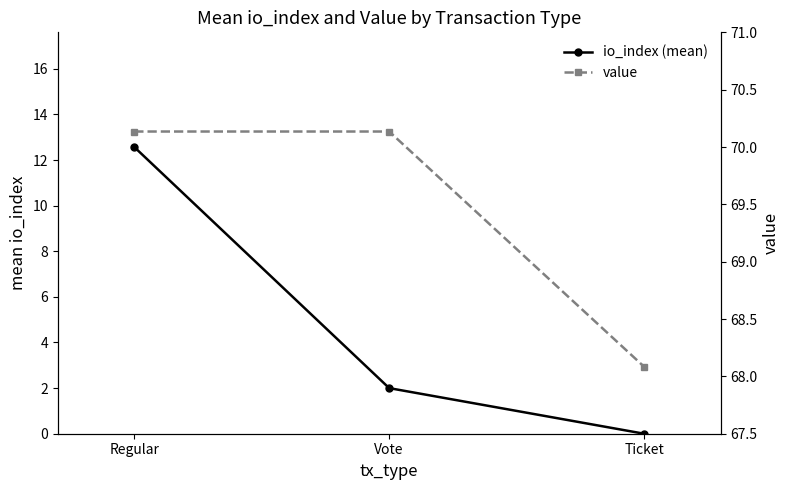

Which series has the largest total across all categories?

value